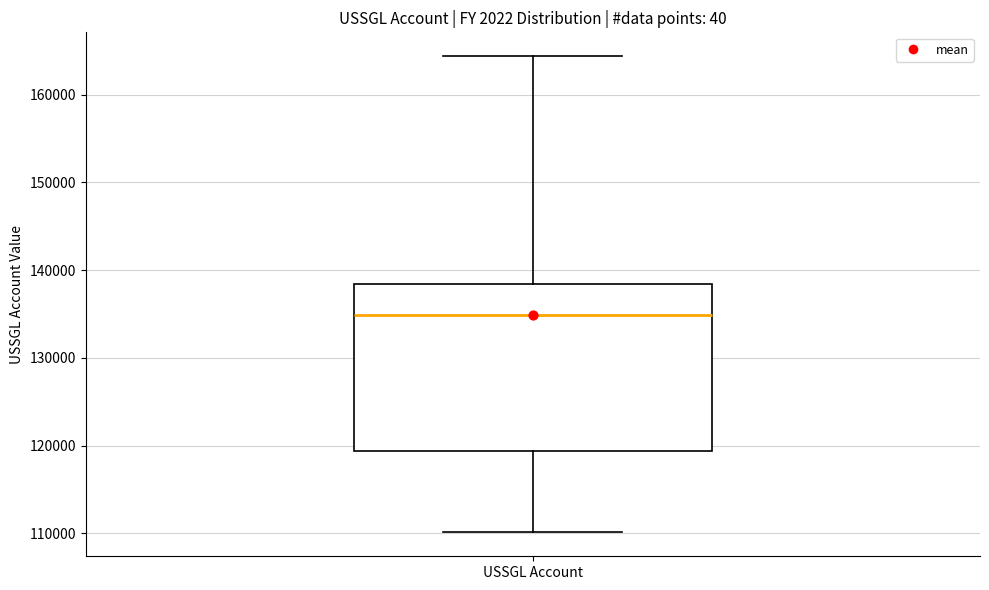

Where is the upper edge of the box for USSGL Account on the y-axis? The values are not printed on the chart, so give them approximately, as read against the axis.

138000